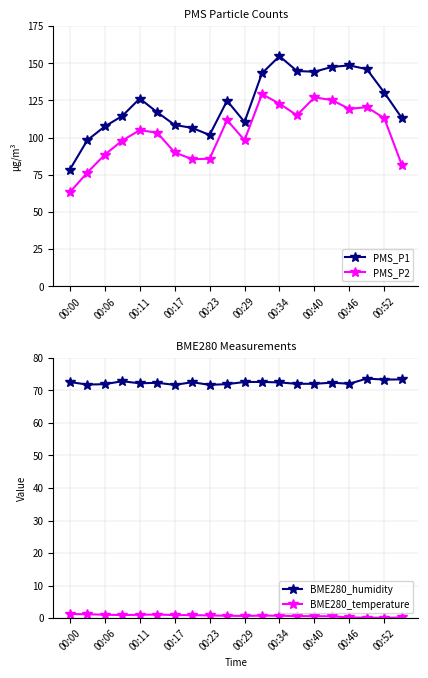

Where is the first local maximum for PMS_P1?

00:11